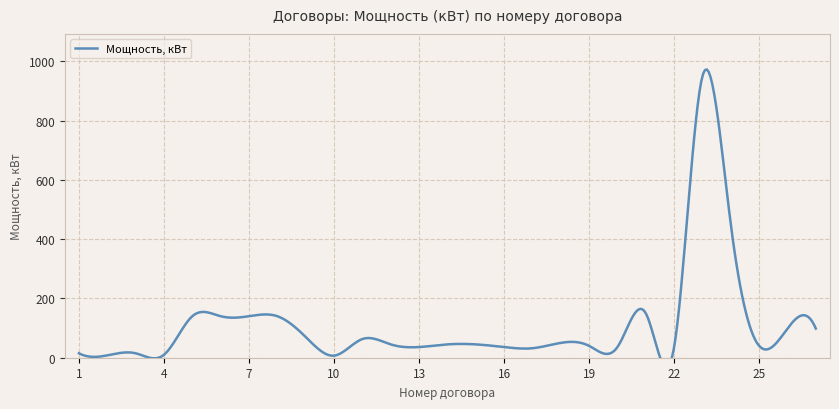

Which has a higher value, 10 or 7?

7